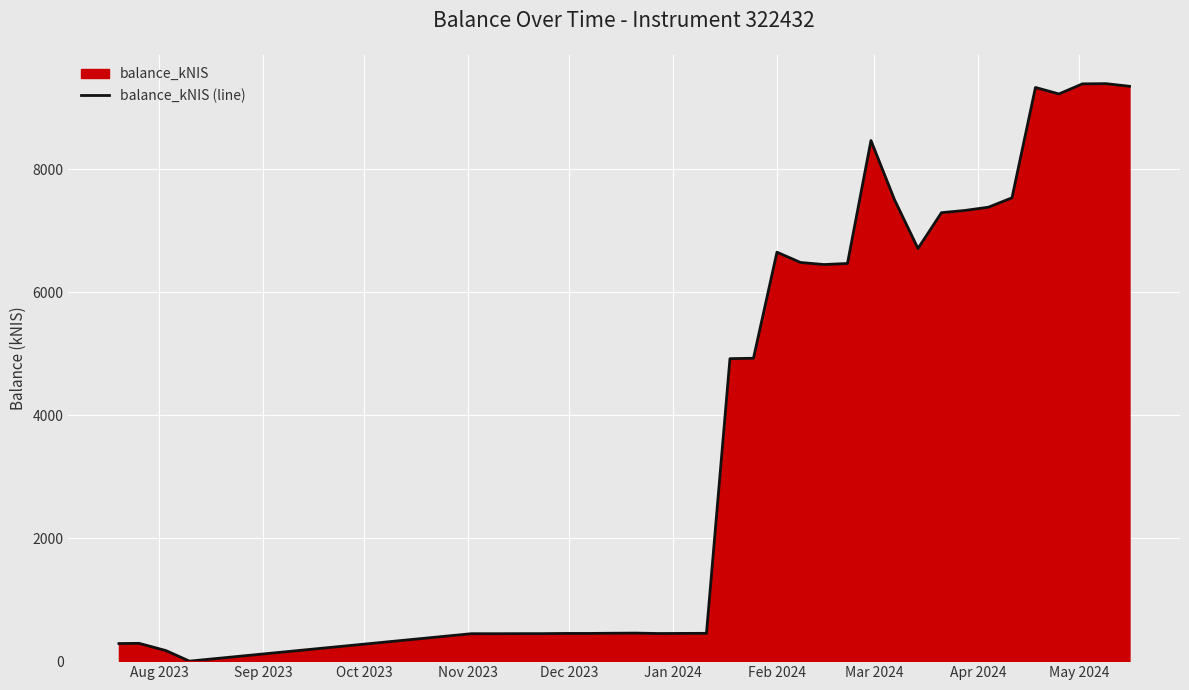

How many data points does each series have?

33